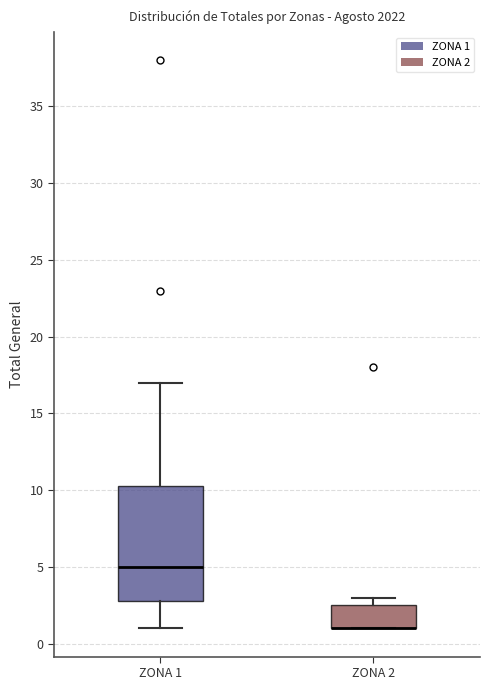

Comparing the boxes themselves (not the whiskers), which one is the tallest?

ZONA 1